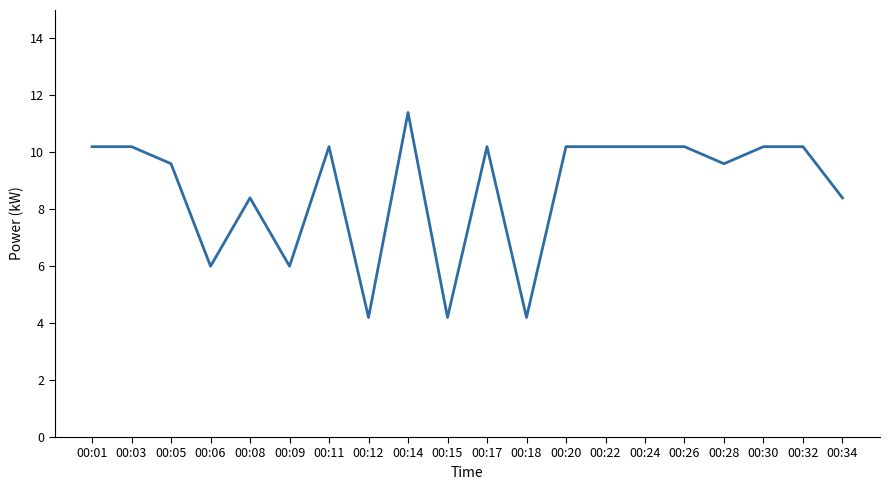

What is the difference between the maximum and minimum values?

7.2